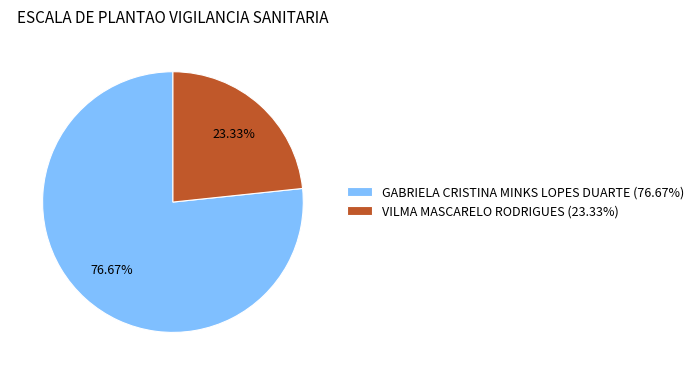

Is the sum of GABRIELA CRISTINA MINKS LOPES DUARTE and VILMA MASCARELO RODRIGUES greater than half?

Yes